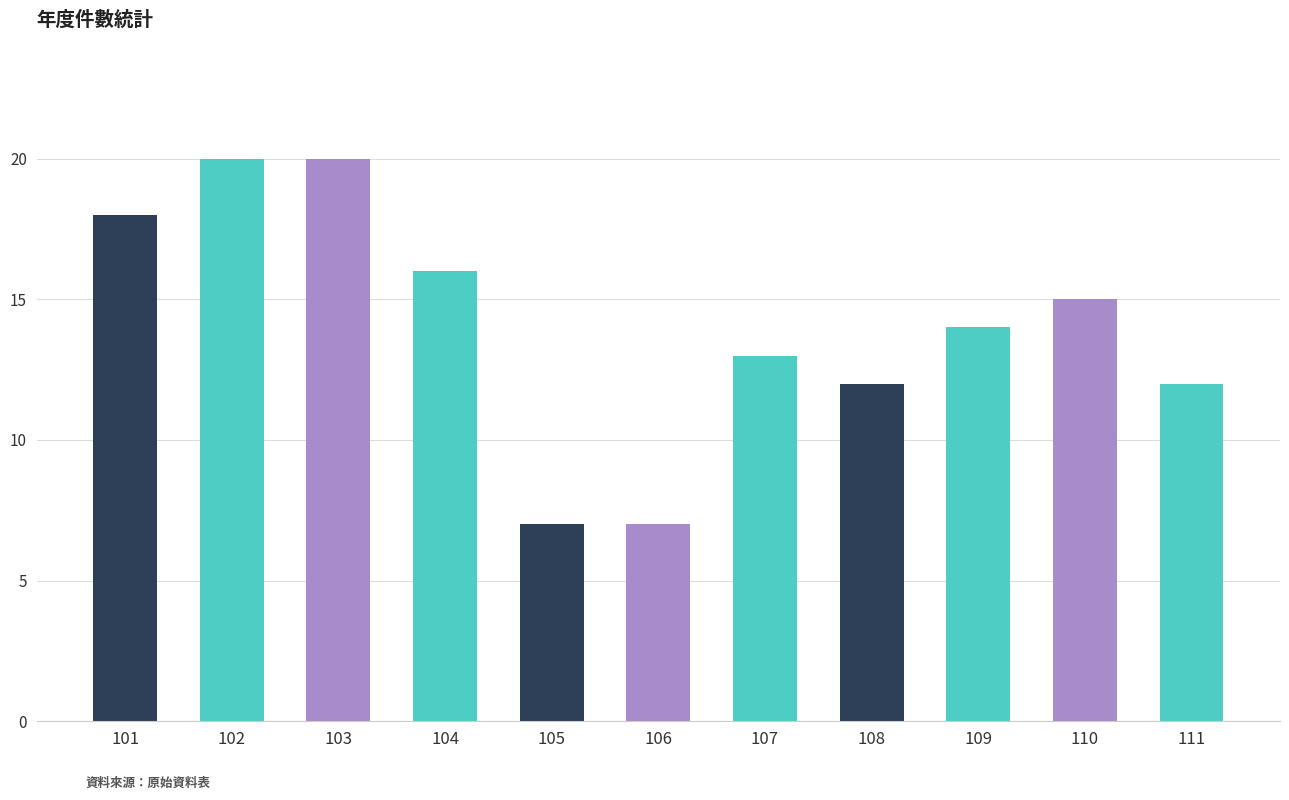

Which has a higher value, 102 or 105?

102